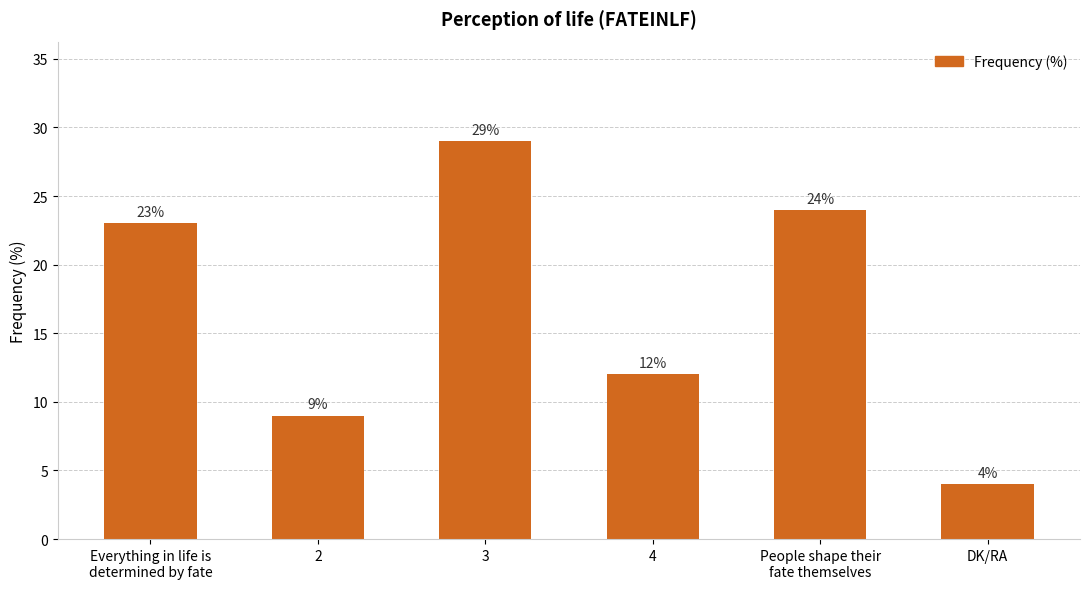

Reading left to right, extract all data points from this chart.

Everything in life is
determined by fate=23	2=9	3=29	4=12	People shape their
fate themselves=24	DK/RA=4